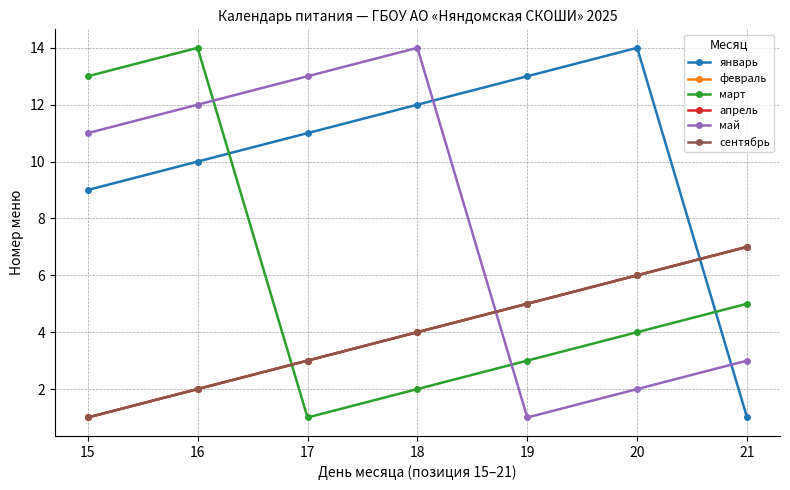

What is the value of the март point at the 1st from the left?

13